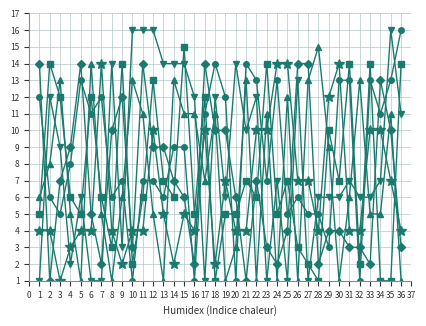

What is the greatest value displayed?

16